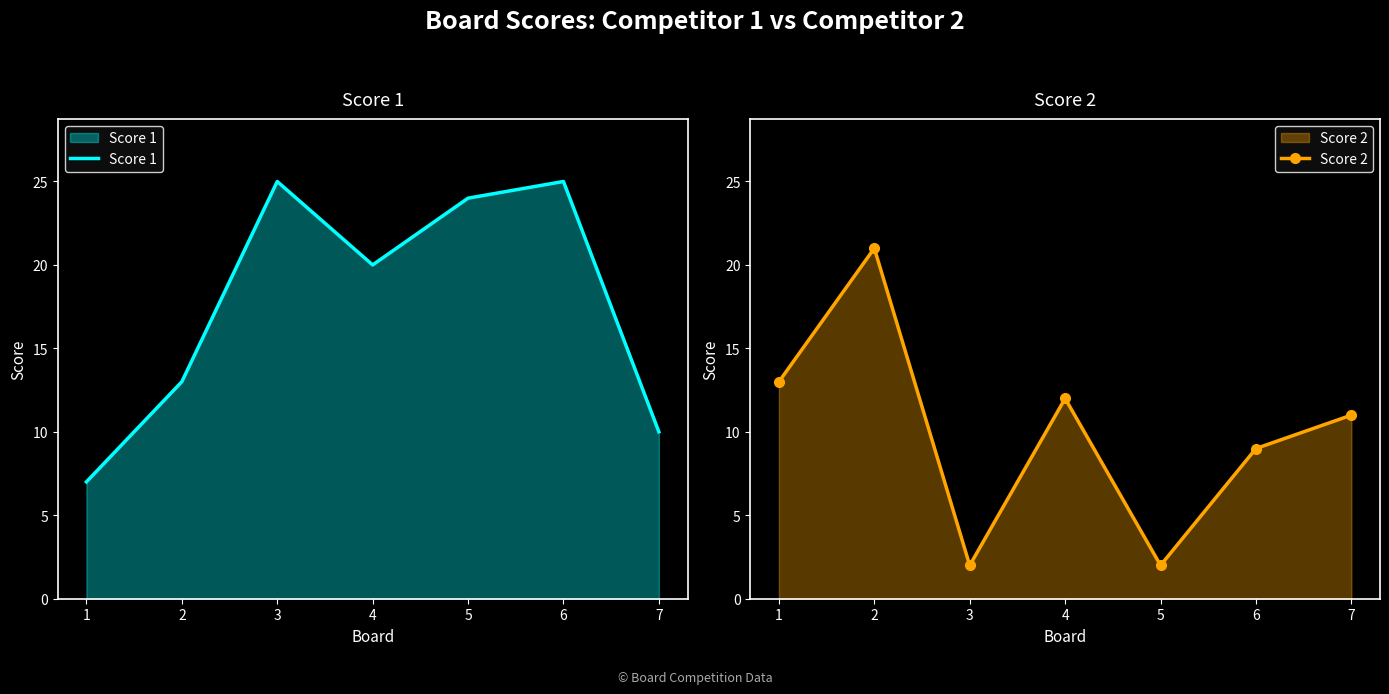

How many intersections are there between Score 2 and Score 1?

2